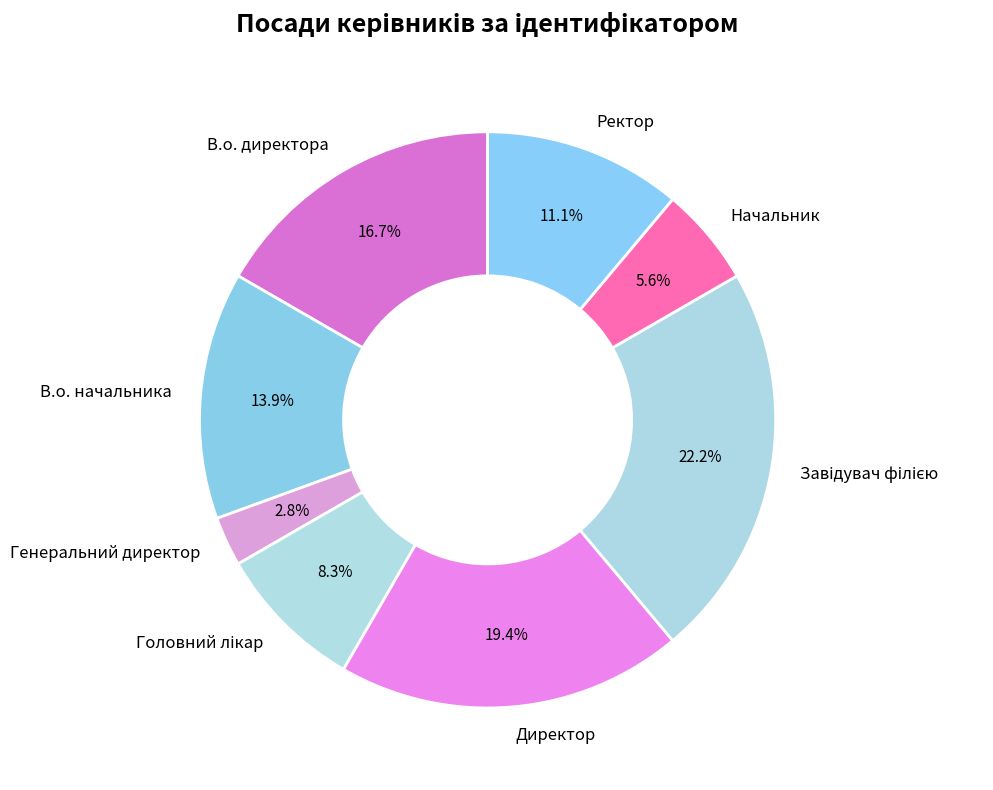

Is there a majority slice in this chart?

No